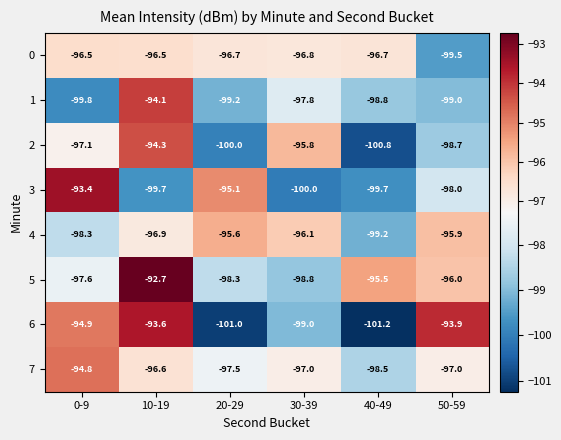

Which series has the largest total across all categories?

5